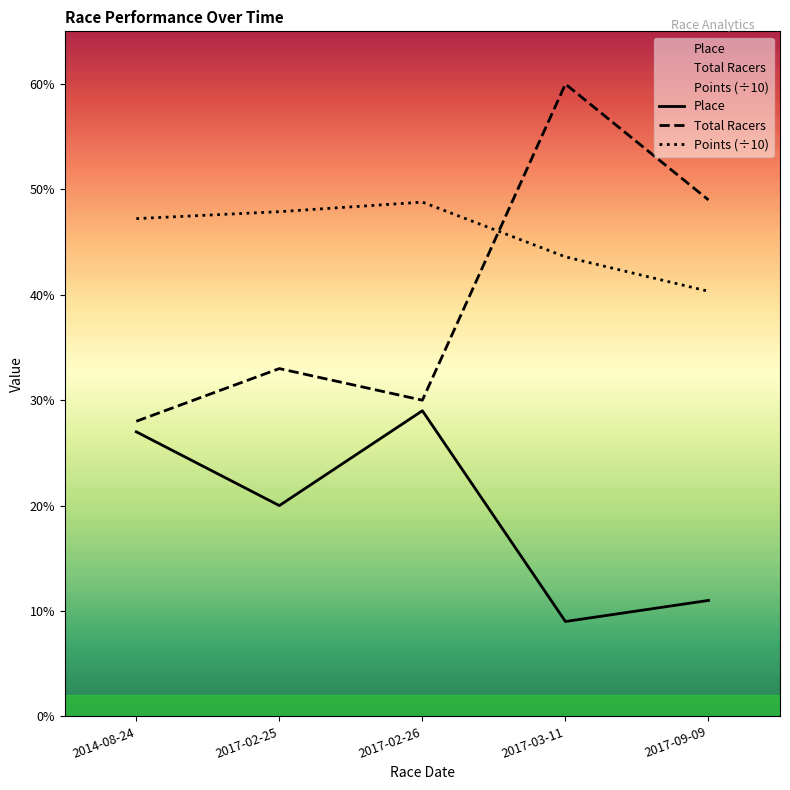

How many intersections are there between Total Racers and Points (÷10)?

1